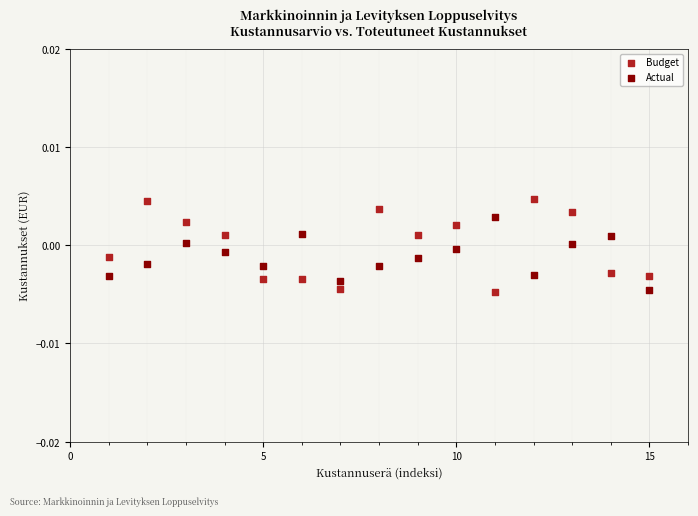

Which series has the widest spread of Y values?

Budget